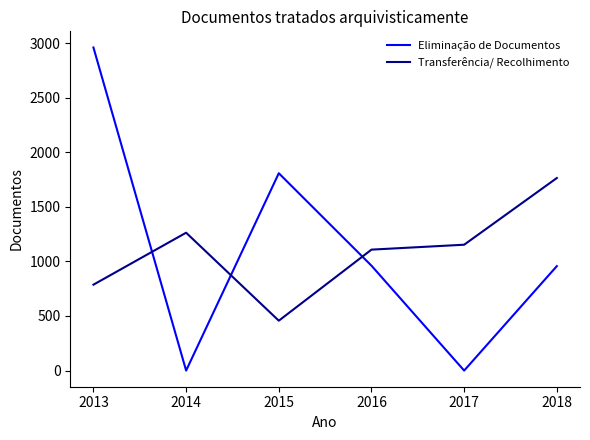

After their last crossing, which series has the higher values: Transferência/ Recolhimento or Eliminação de Documentos?

Transferência/ Recolhimento